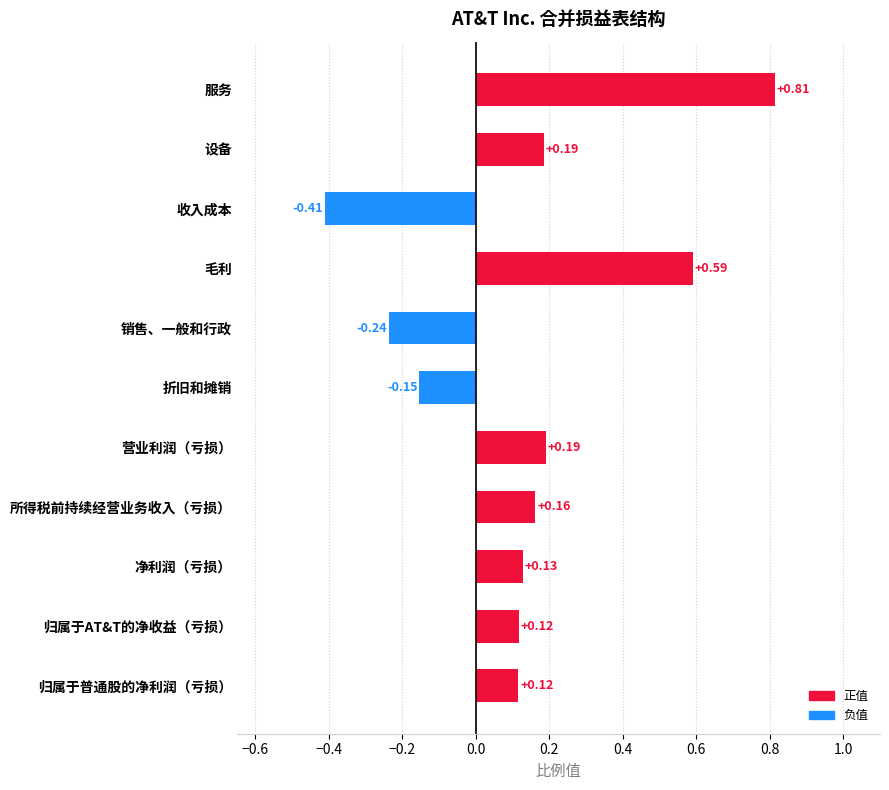

How many categories are shown in the chart?

11